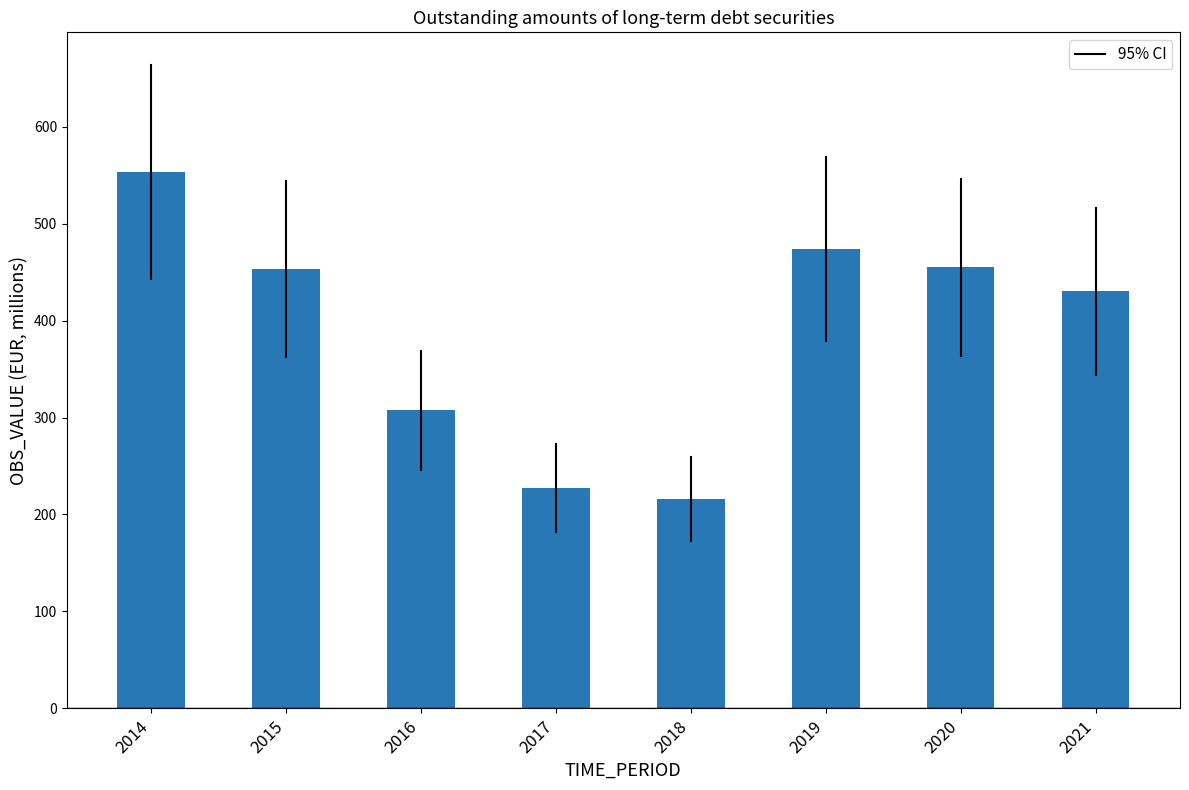

What is the maximum value shown in the chart?

553.4